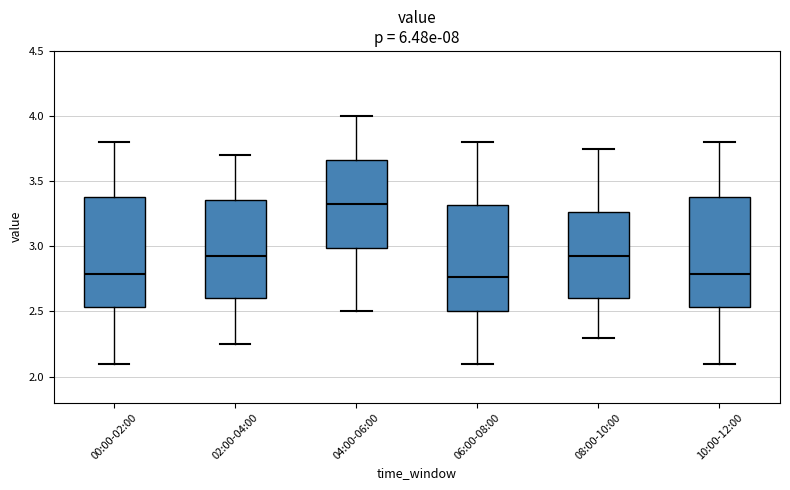

Reading left to right, read every box against the y-axis: the position of its median line, the range the box covers, and the ends of its whiskers. The values are not printed on the chart, so give them approximately, as read against the axis.

00:00-02:00: median 2.80, box 2.55 to 3.40, whiskers 2.10 to 3.80
02:00-04:00: median 2.95, box 2.60 to 3.35, whiskers 2.25 to 3.70
04:00-06:00: median 3.35, box 3.00 to 3.65, whiskers 2.50 to 4.00
06:00-08:00: median 2.75, box 2.50 to 3.30, whiskers 2.10 to 3.80
08:00-10:00: median 2.95, box 2.60 to 3.25, whiskers 2.30 to 3.75
10:00-12:00: median 2.80, box 2.55 to 3.40, whiskers 2.10 to 3.80